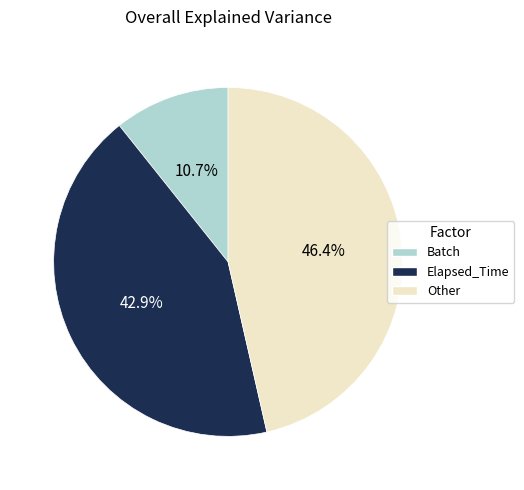

Is there any slice that represents more than half of the pie?

No